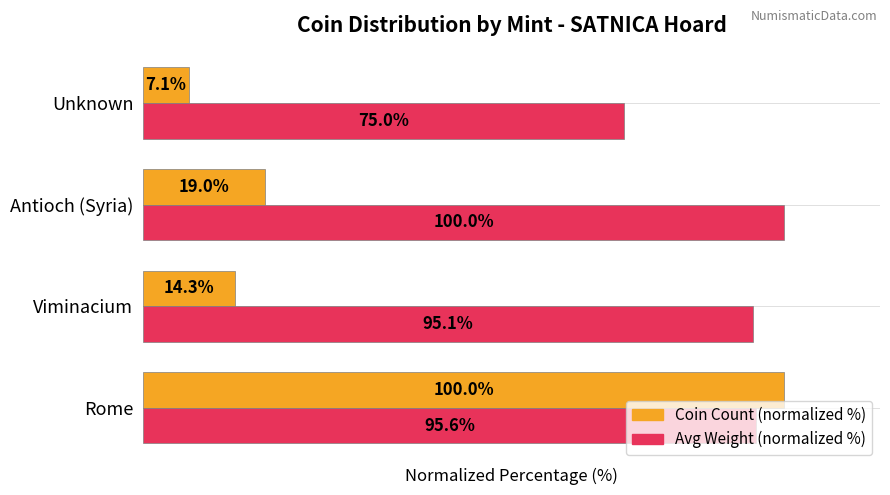

Rank the series by their average value, from highest to lowest.

Avg Weight (normalized %), Coin Count (normalized %)